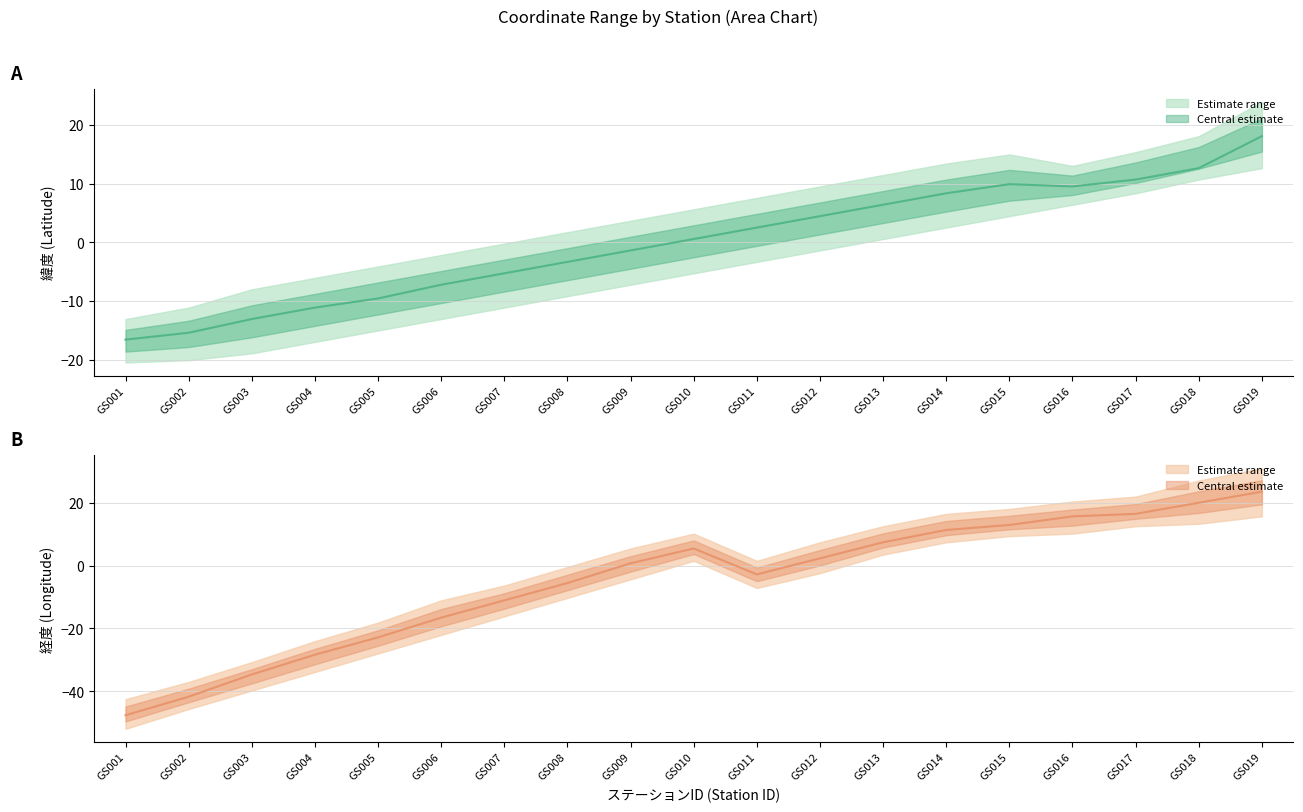

Is it true that the value at GS005 is -34.0?

False